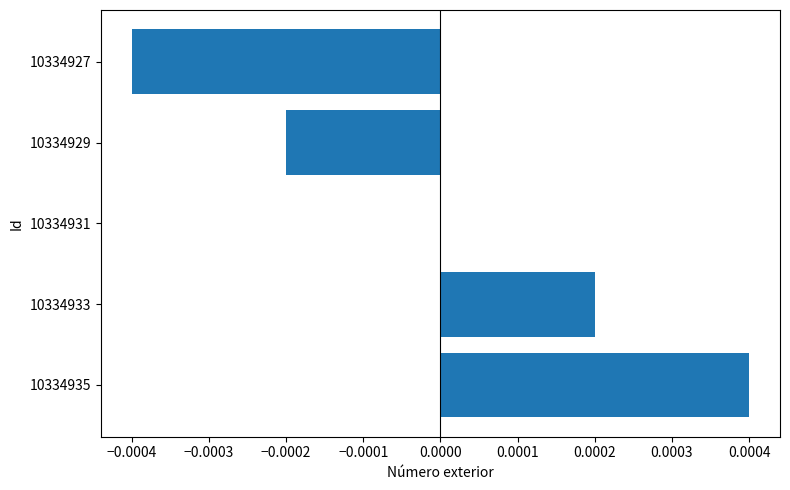

Is it true that the value at 10334931 is 0.0?

True